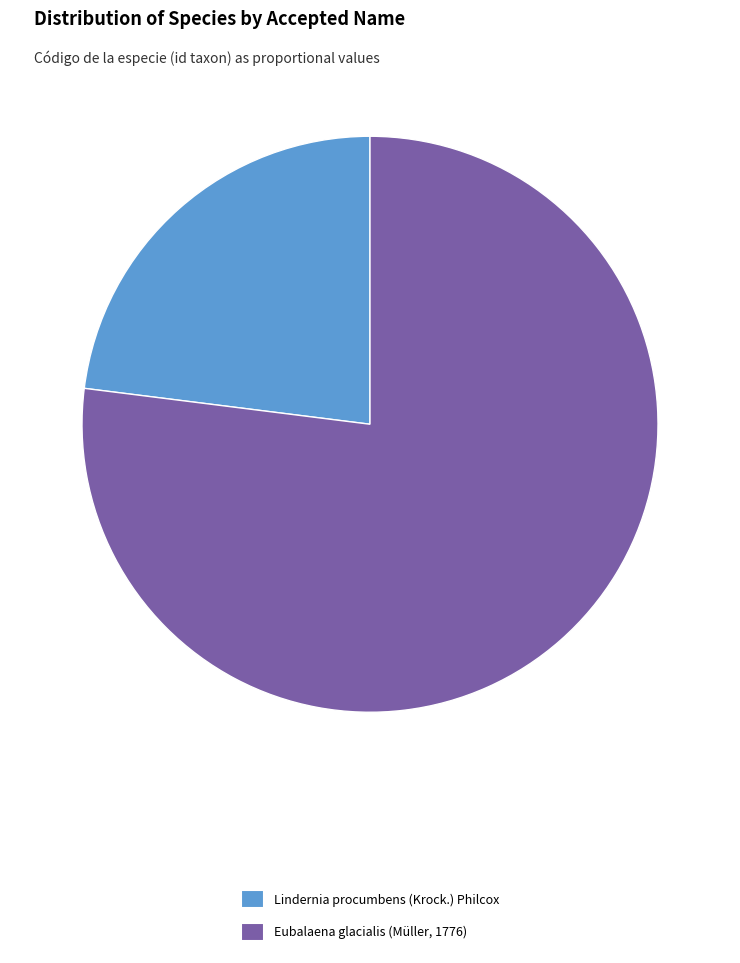

Is there any slice that represents more than half of the pie?

Yes